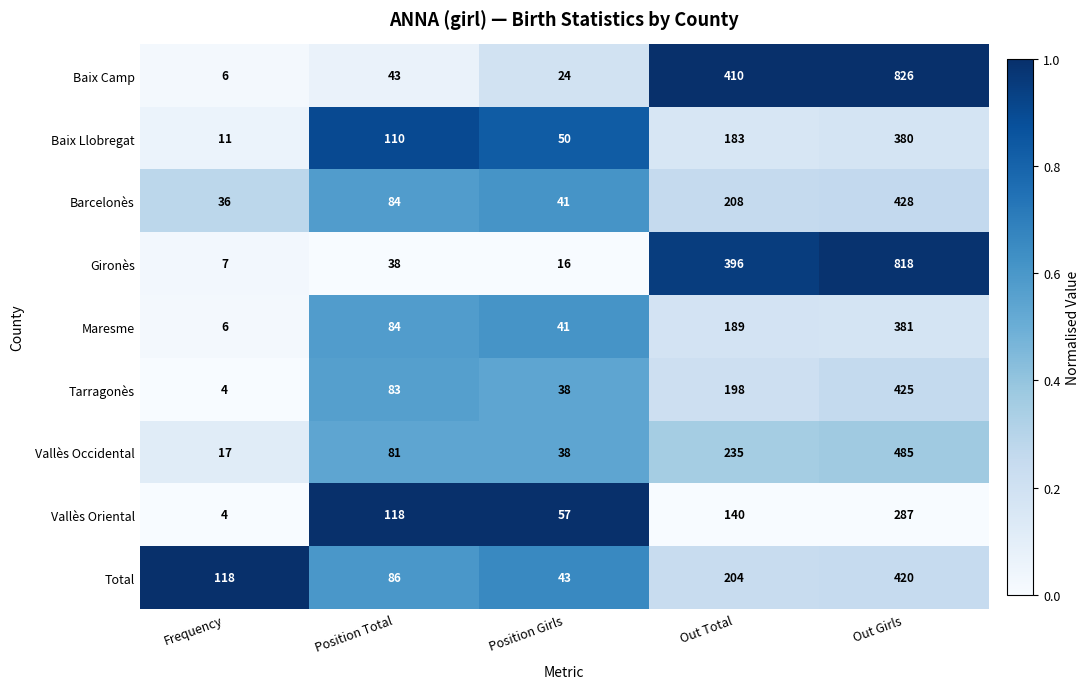

The Total series shows 420 at Out Girls. True or false?

True